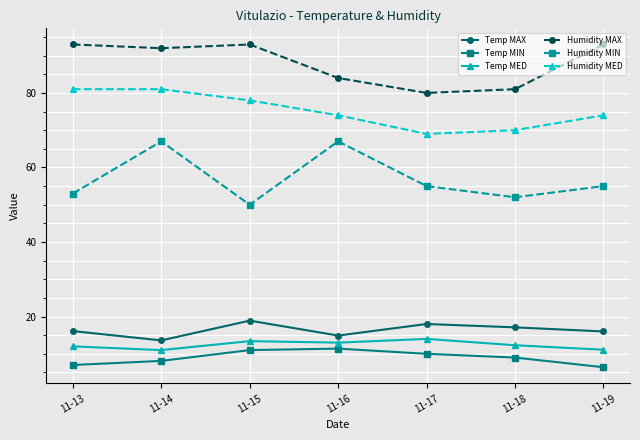

What is the total value across all series at 11-13?

262.1